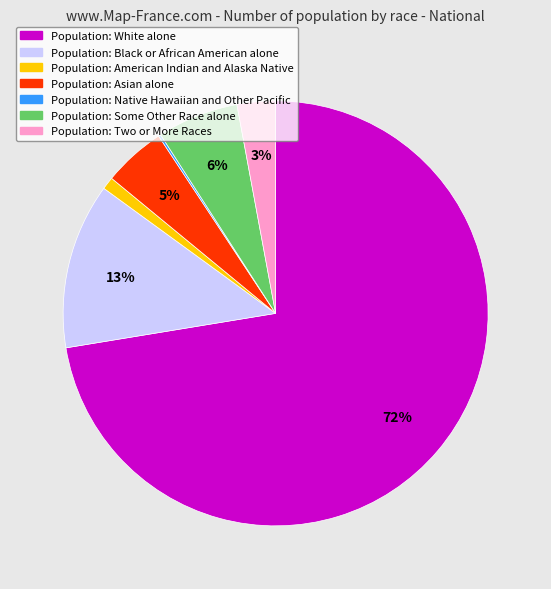

Does any single category account for the majority?

Yes